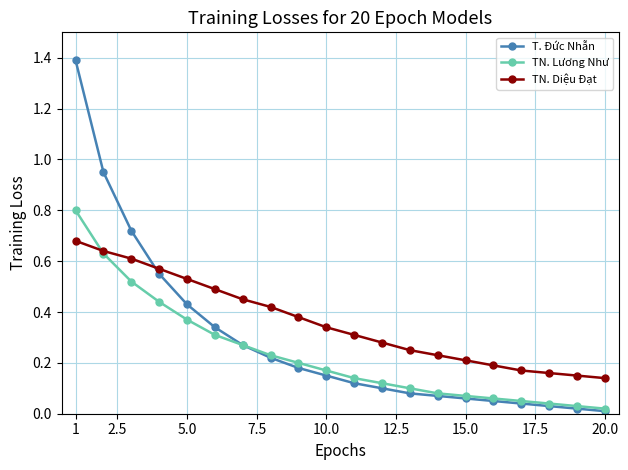

Does the chart display data point markers on the line(s)?

Yes